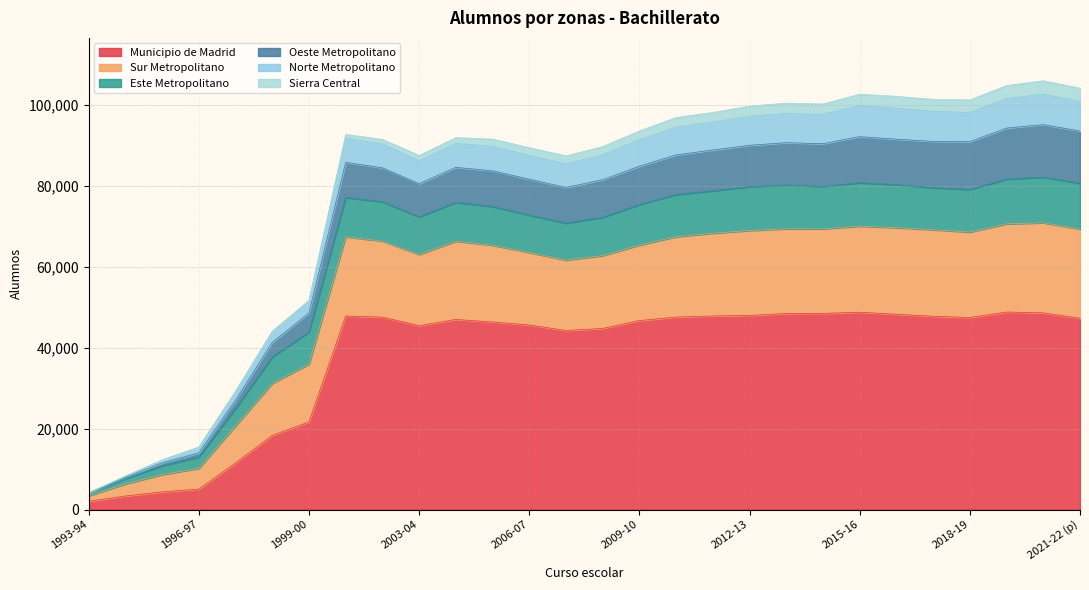

Rank the categories by Este Metropolitano value from lowest to highest.

1993-94, 1994-95, 1995-96, 1996-97, 1997-98, 1998-99, 1999-00, 2007-08, 2003-04, 2008-09, 2006-07, 2005-06, 2002-03, 2004-05, 2009-10, 2001-02, 2010-11, 2011-12, 2012-13, 2014-15, 2013-14, 2018-19, 2017-18, 2016-17, 2015-16, 2021-22 (p), 2019-20, 2020-21